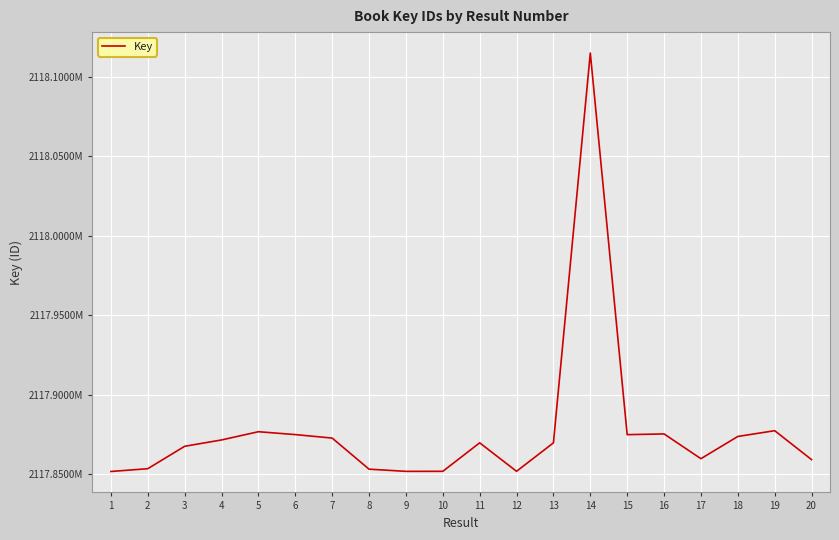

Reading left to right, what are all the values shown in this chart?

2117851662	2117853431	2117867516	2117871514	2117876687	2117874883	2117872687	2117853127	2117851748	2117851767	2117869696	2117851784	2117869681	2118114970	2117874842	2117875295	2117859719	2117873704	2117877333	2117859135